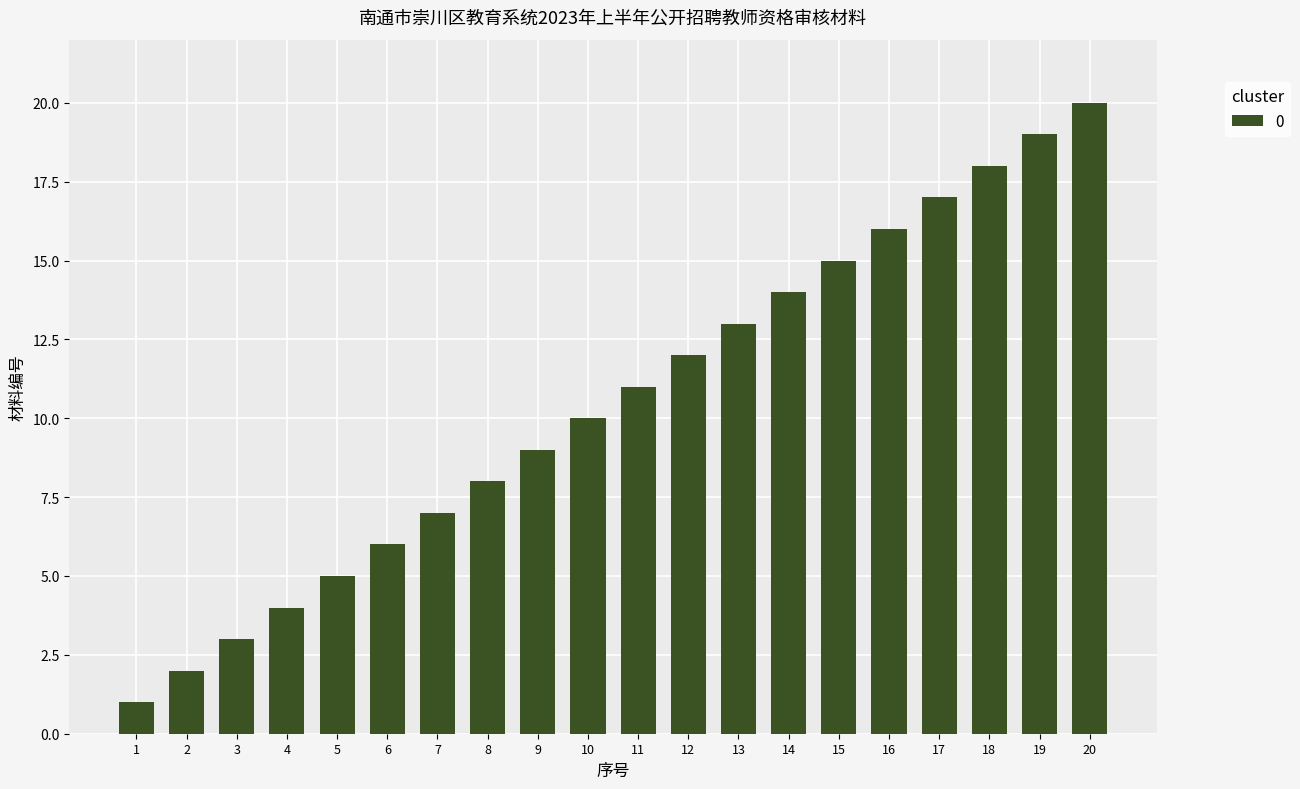

What is the difference between the values at 14 and 10?

4